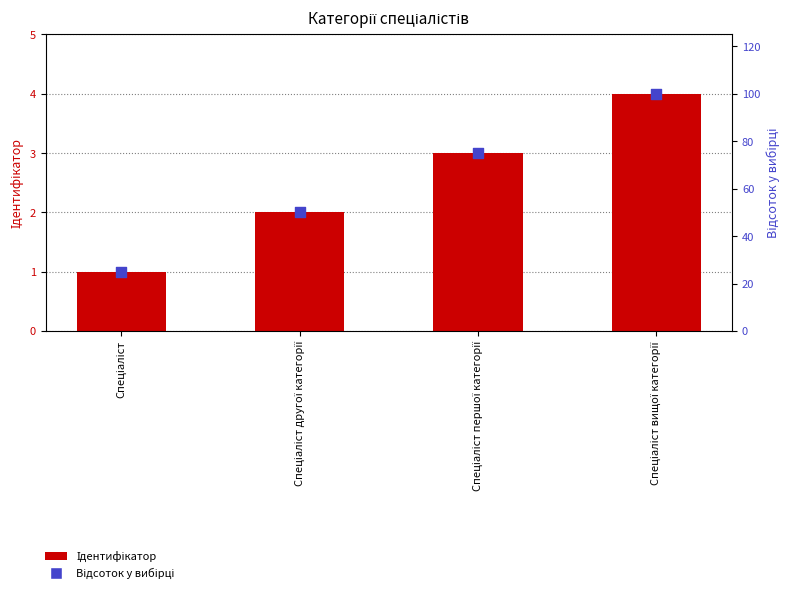

Which series has the largest total across all categories?

Відсоток у вибірці